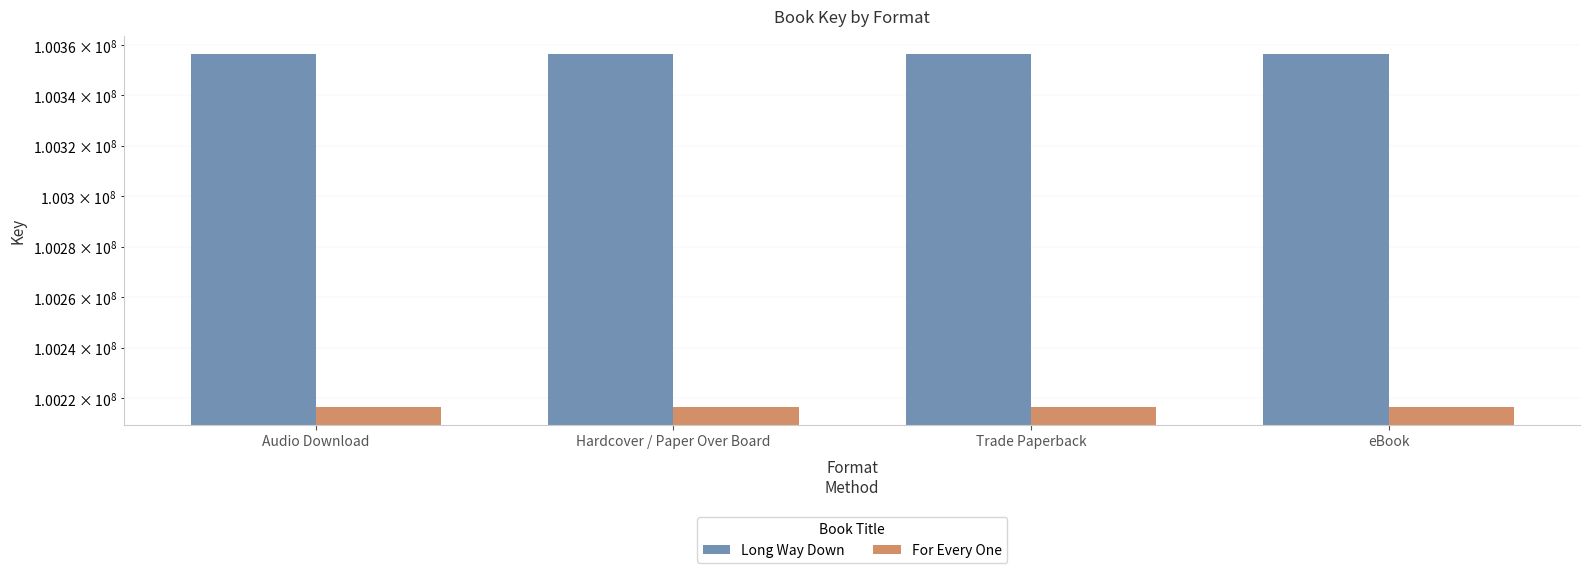

What is the sum of all Long Way Down values?

401426048